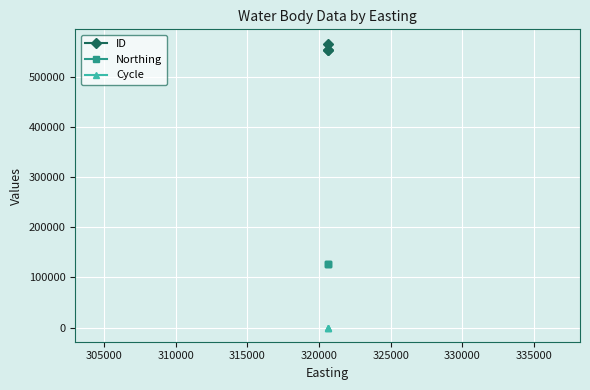

What is the highest value of the Cycle series?

3